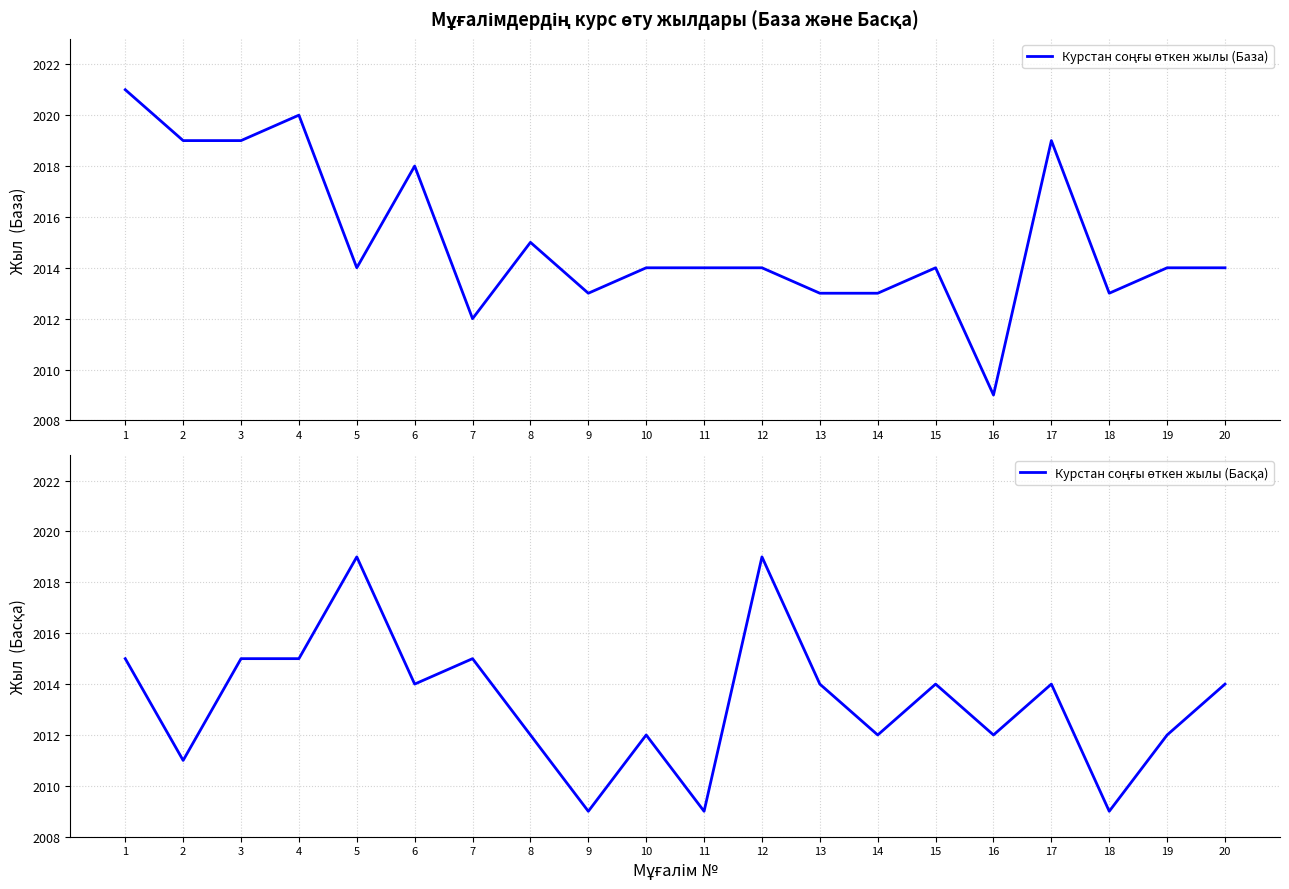

Reading left to right, list all the values displayed in this chart.

Курстан соңғы өткен жылы (База): 2021	2019	2019	2020	2014	2018	2012	2015	2013	2014	2014	2014	2013	2013	2014	2009	2019	2013	2014	2014
Курстан соңғы өткен жылы (Басқа): 2015	2011	2015	2015	2019	2014	2015	2012	2009	2012	2009	2019	2014	2012	2014	2012	2014	2009	2012	2014